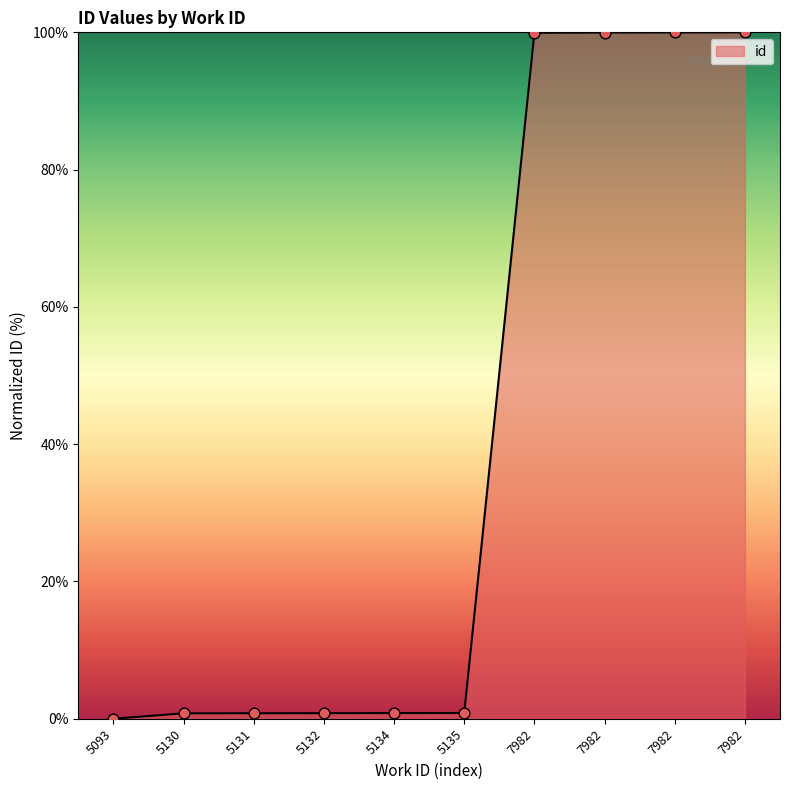

What is the change in value from 5132 to 7982?

+99.1